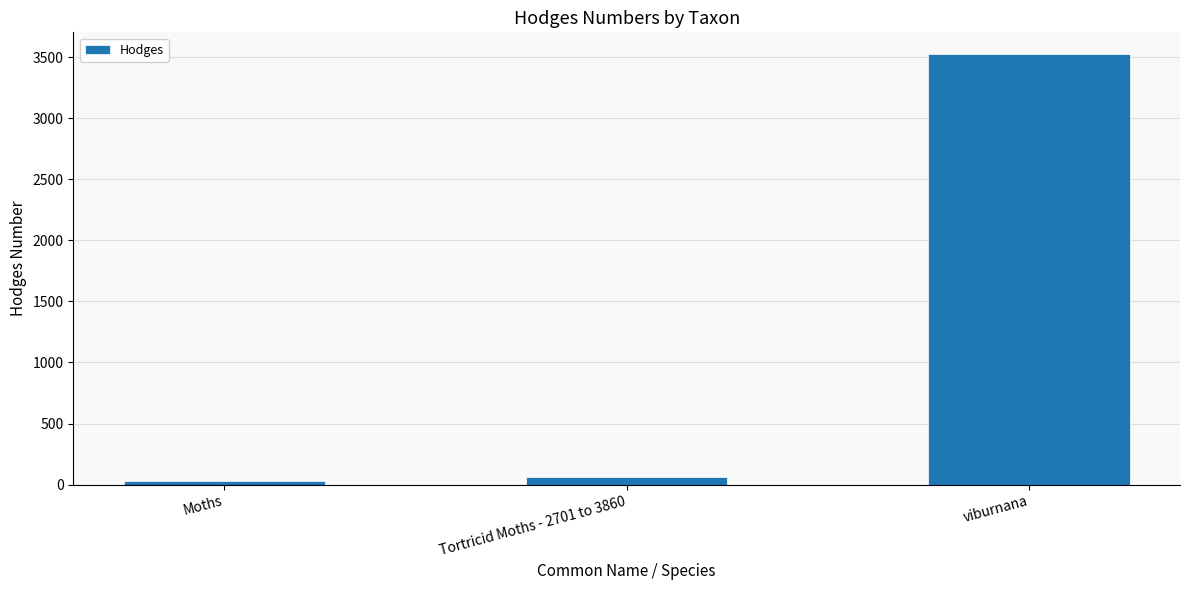

What is the change in value from Tortricid Moths - 2701 to 3860 to viburnana?

+3464.9